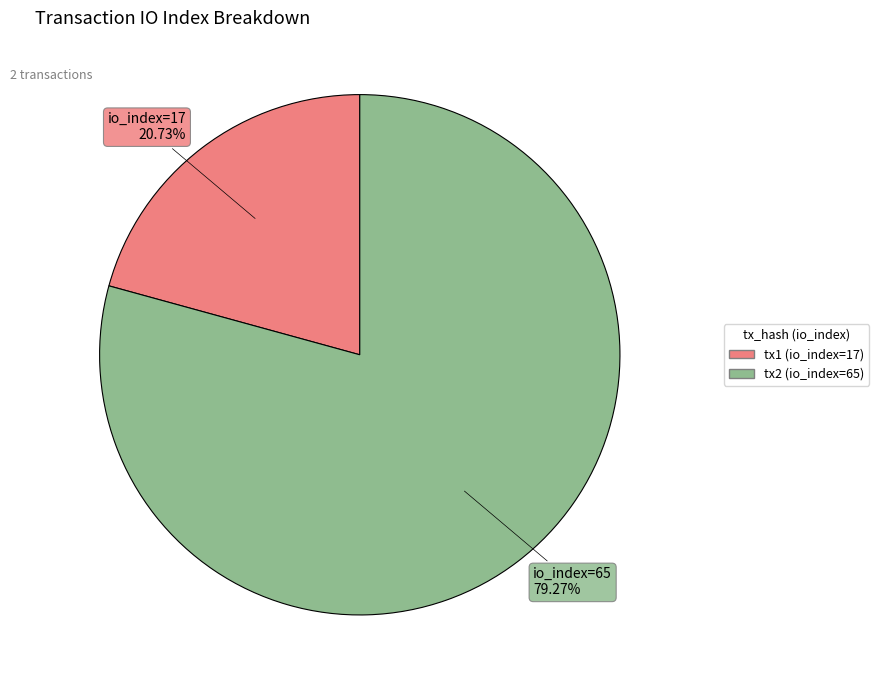

Is there a majority slice in this chart?

Yes